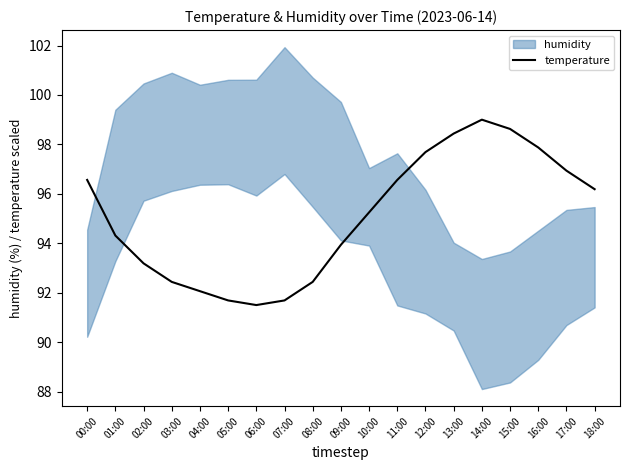

What is the smallest value displayed?

91.5